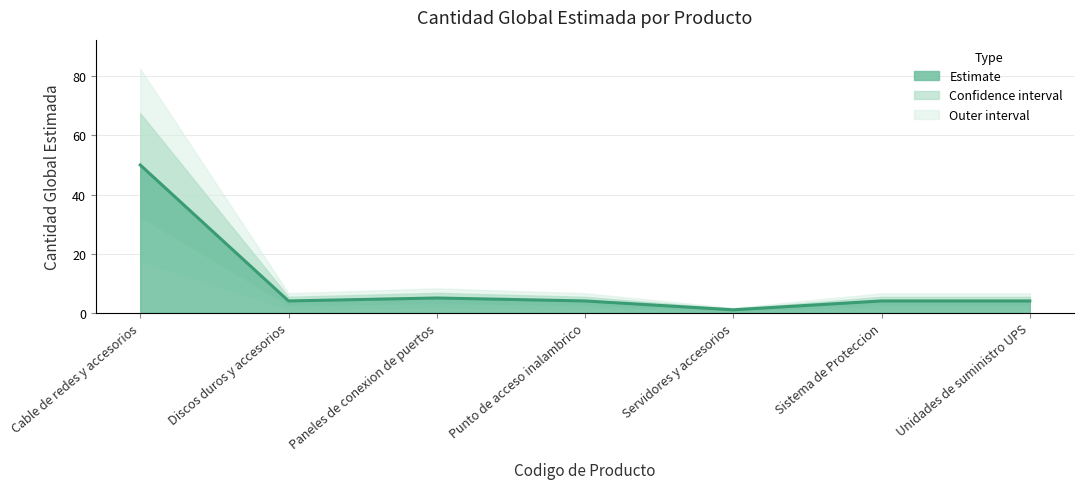

Where is the first local maximum?

Paneles de conexion de puertos